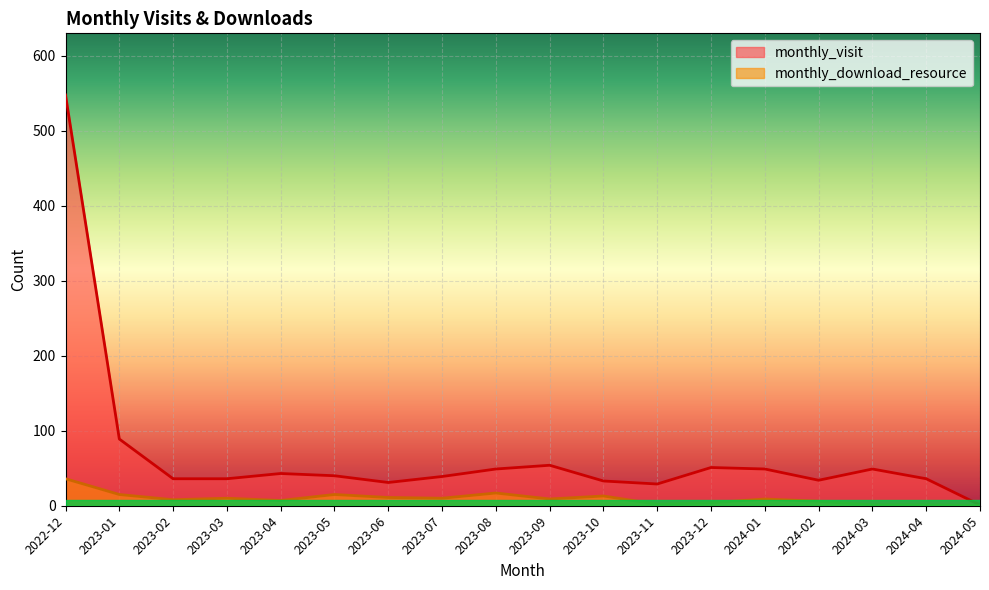

What is the value of the monthly_download_resource point at the 4th from the left?

10